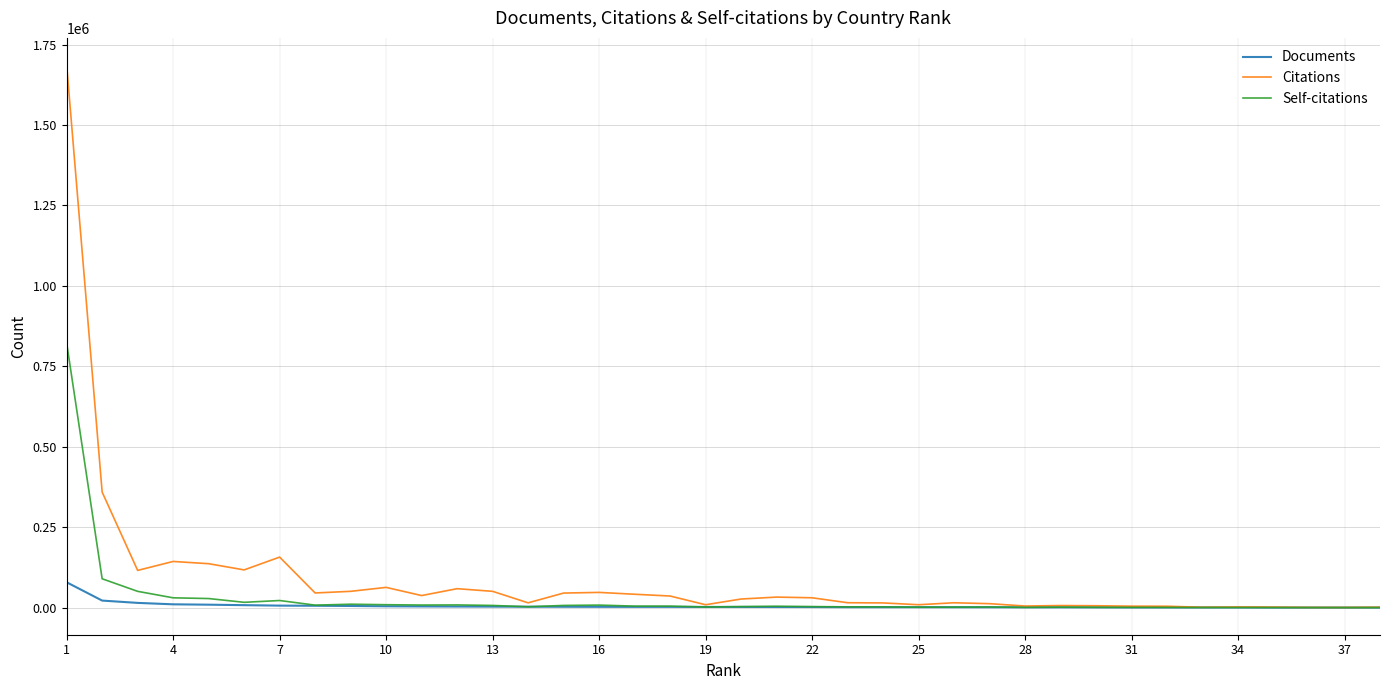

List the series in order of their peak value, highest first.

Citations, Self-citations, Documents